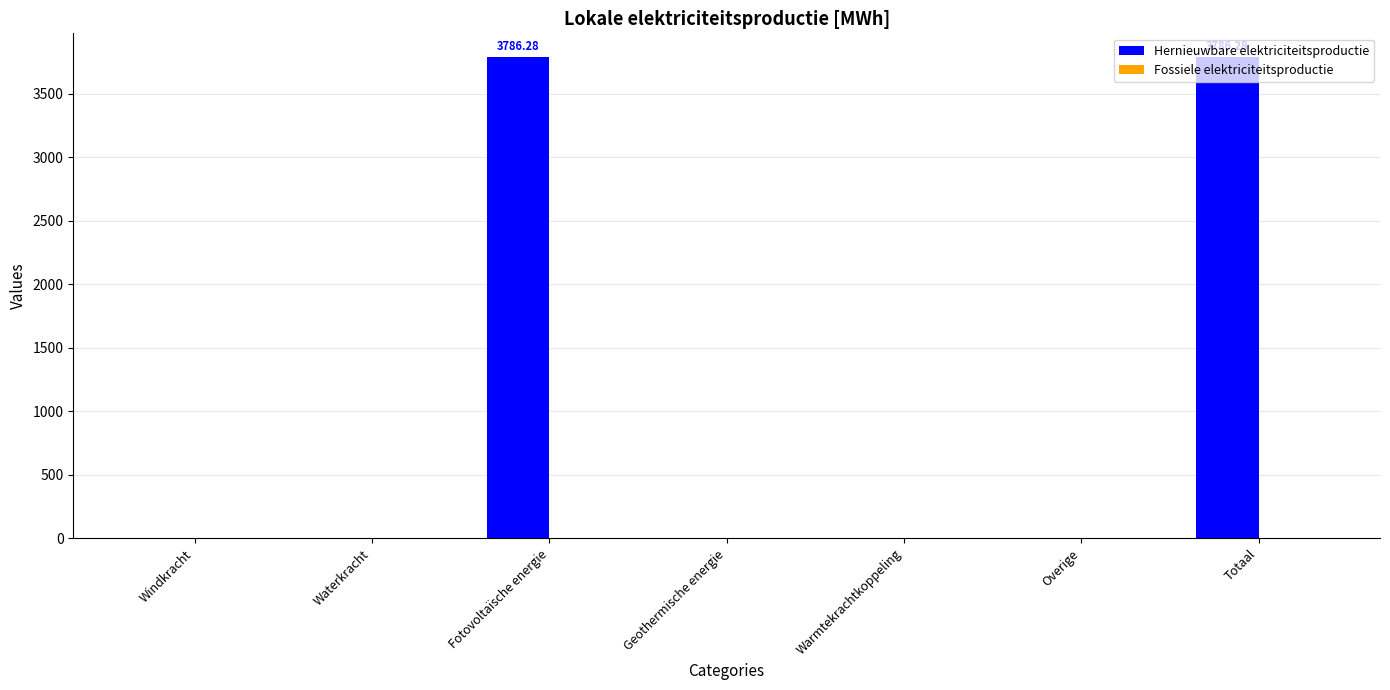

What is the sum of all values?

7572.6